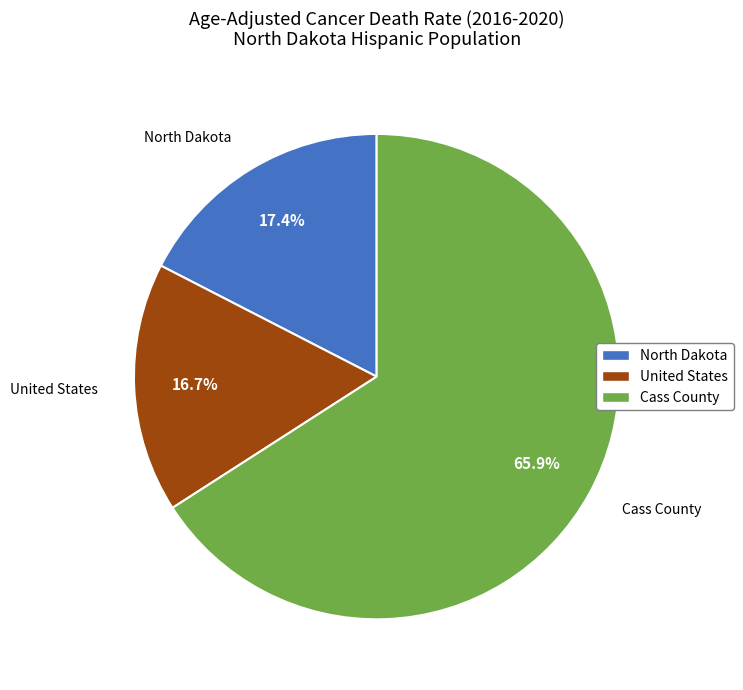

Rank the categories by value from lowest to highest.

United States, North Dakota, Cass County